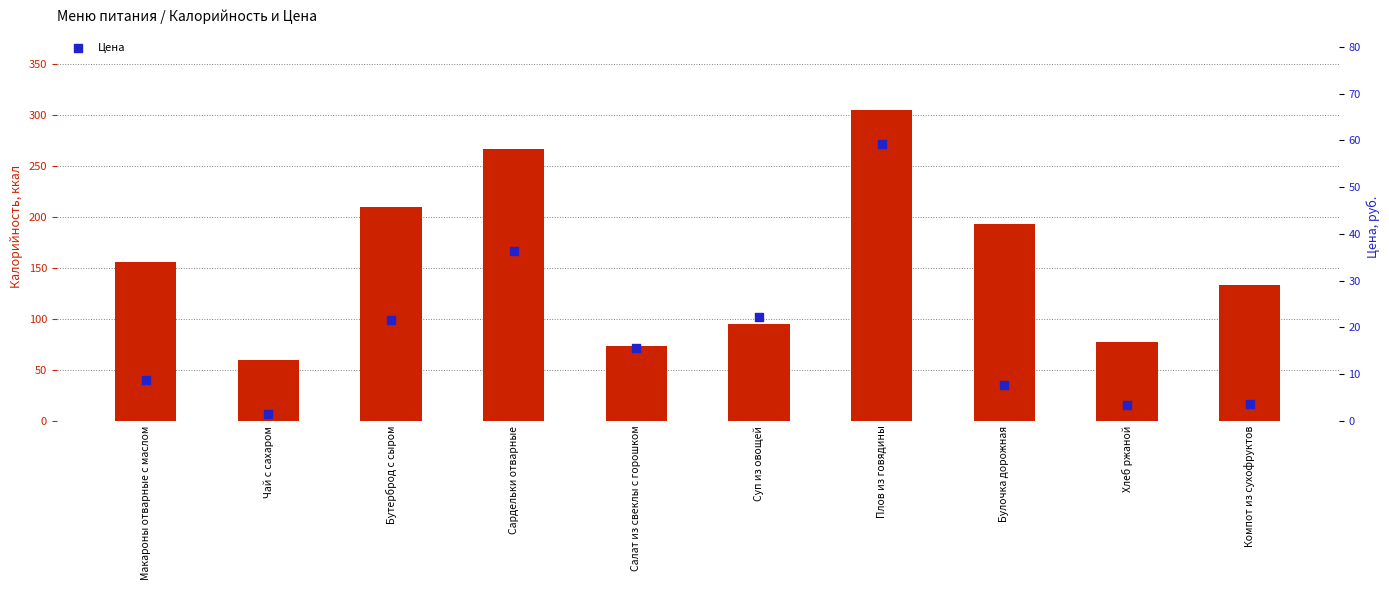

At which category is the sum across all series the highest?

Плов из говядины